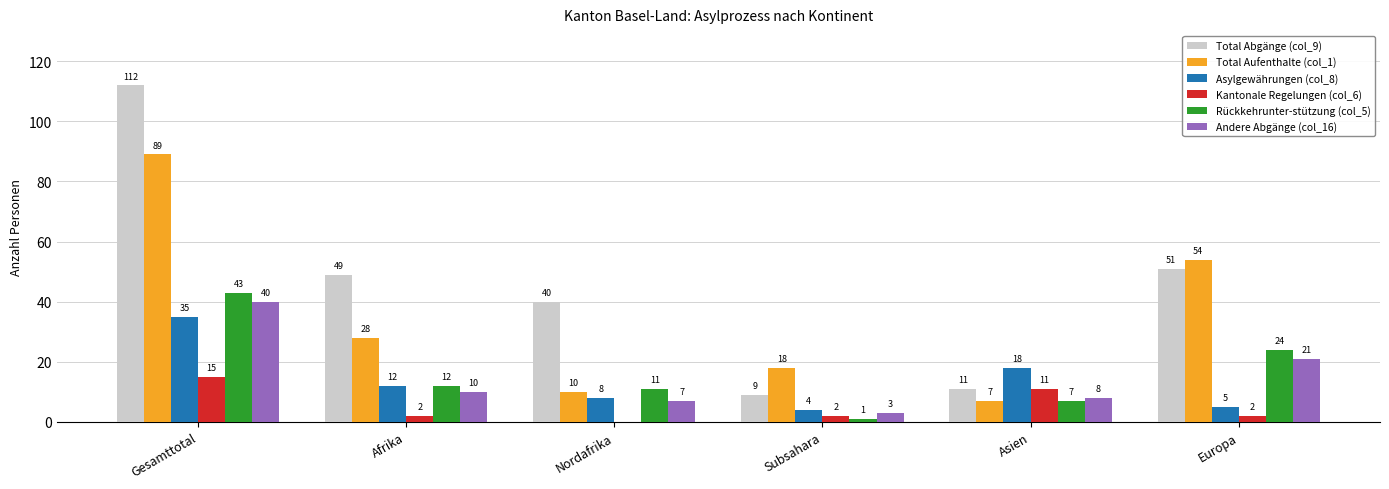

What are all the series names shown in the legend?

Total Abgänge (col_9), Total Aufenthalte (col_1), Asylgewährungen (col_8), Kantonale Regelungen (col_6), Rückkehrunter-stützung (col_5), Andere Abgänge (col_16)